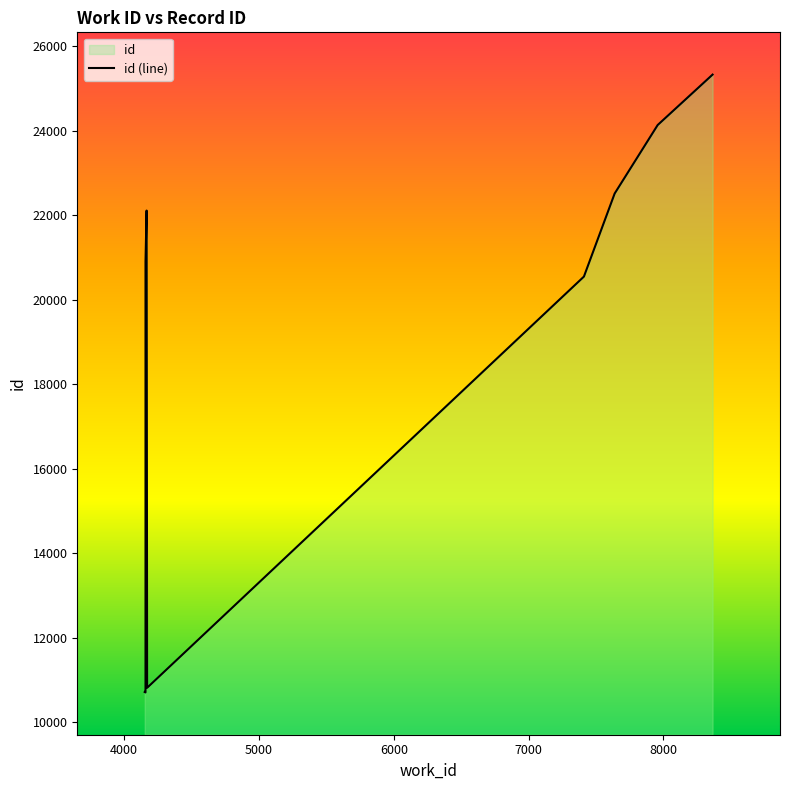

What is the label of the 6th point from the left?

8000